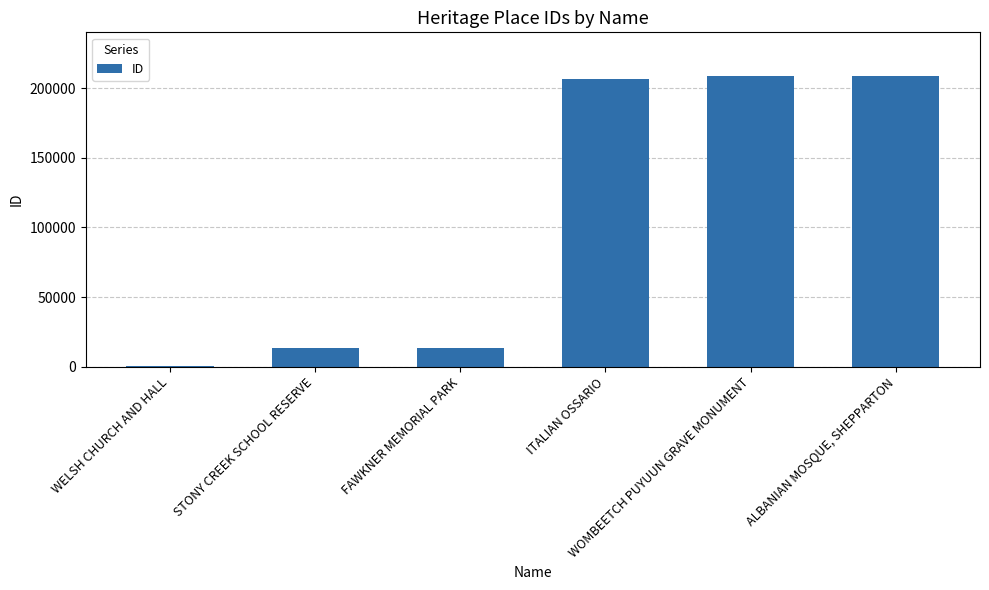

Rank the categories by value from highest to lowest.

ALBANIAN MOSQUE, SHEPPARTON, WOMBEETCH PUYUUN GRAVE MONUMENT, ITALIAN OSSARIO, FAWKNER MEMORIAL PARK, STONY CREEK SCHOOL RESERVE, WELSH CHURCH AND HALL